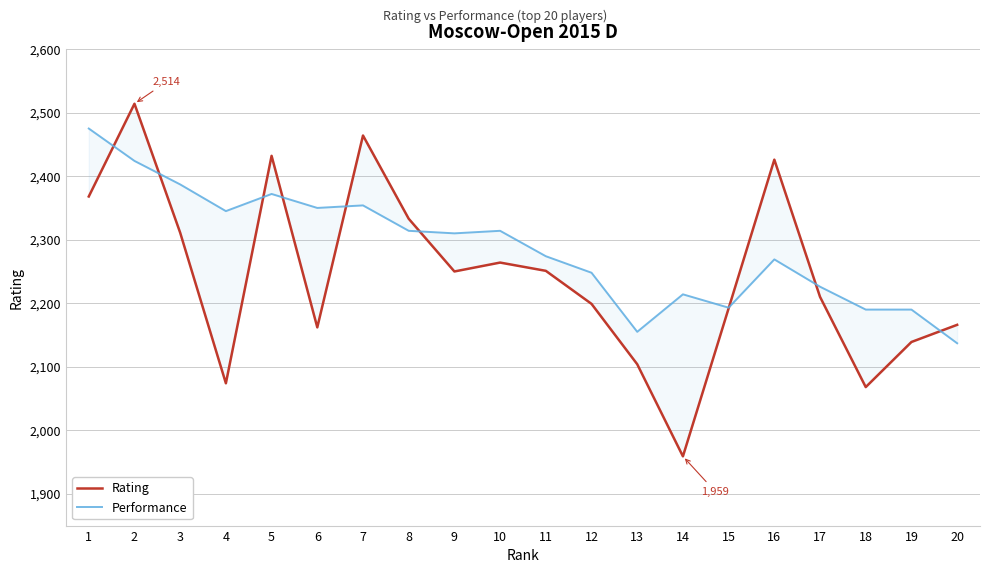

How many interior local peaks does the Rating series have?

5